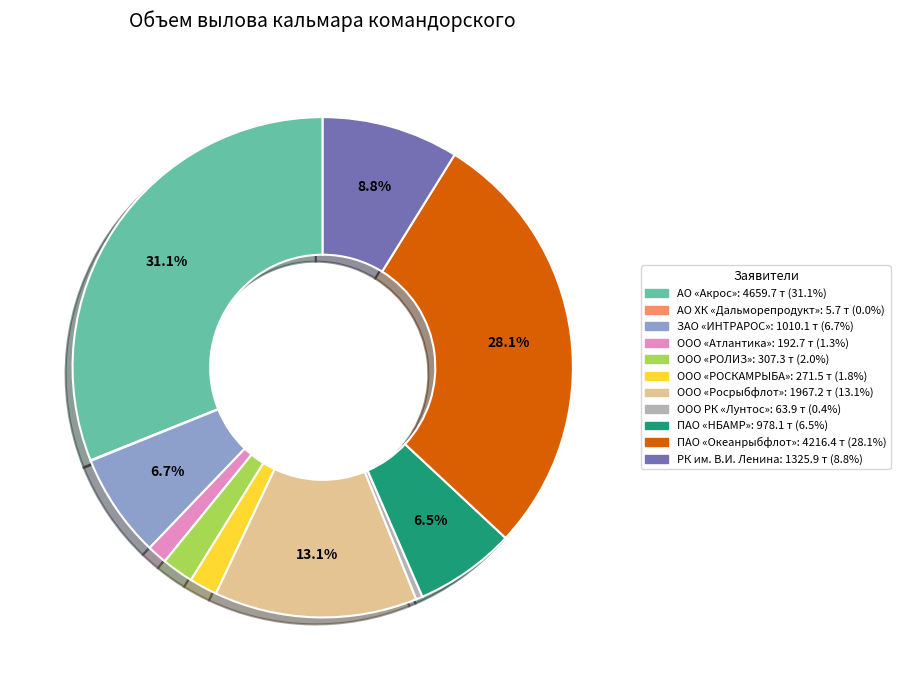

What is the ratio of the value at ООО «РОЛИЗ» to the value at ООО «РОСКАМРЫБА»?

1.1